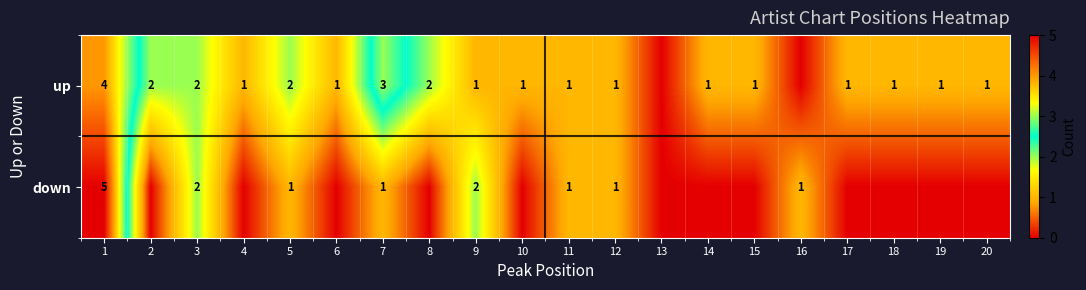

Is it true that down equals 0 at 11?

False